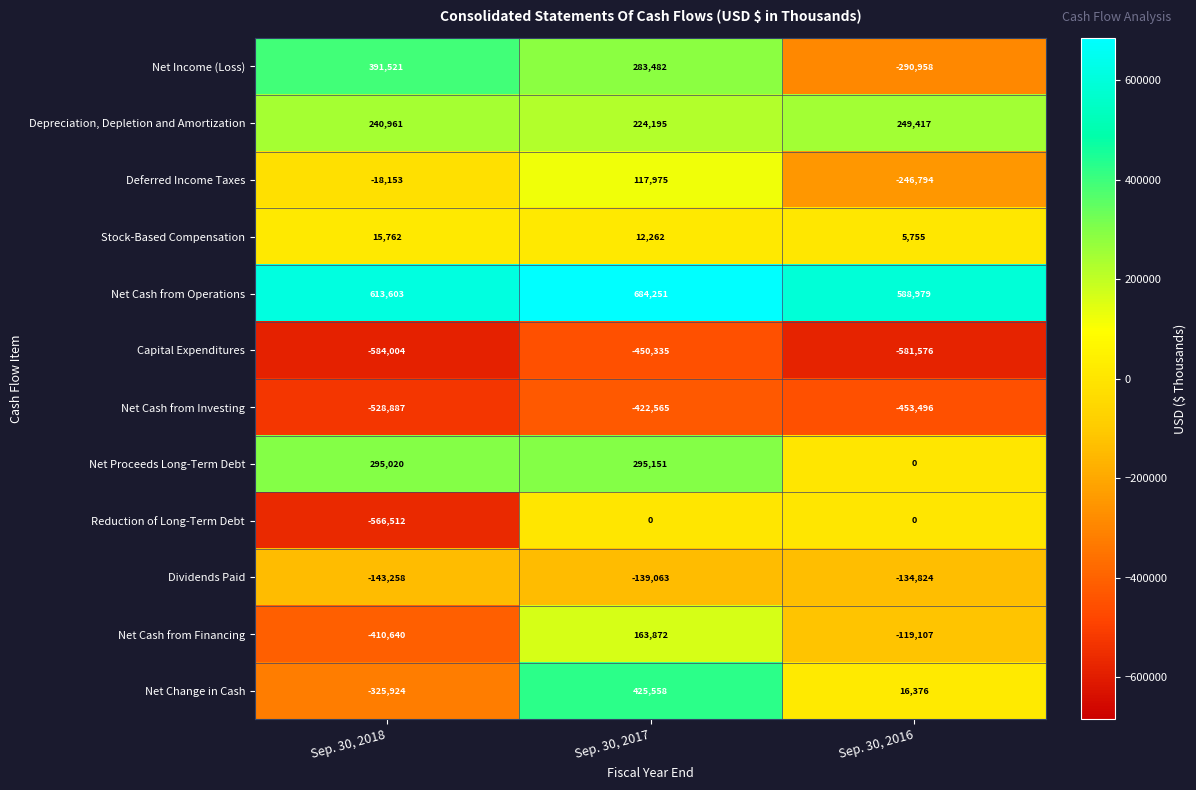

How many categories are shown in the chart?

3